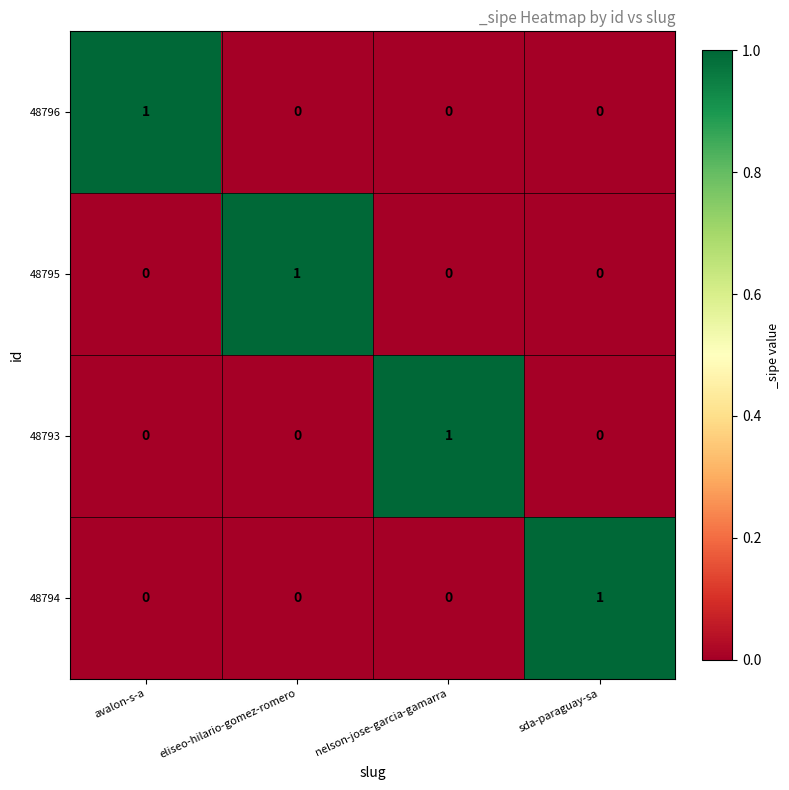

How many 48794 values are between 0 and 1?

4